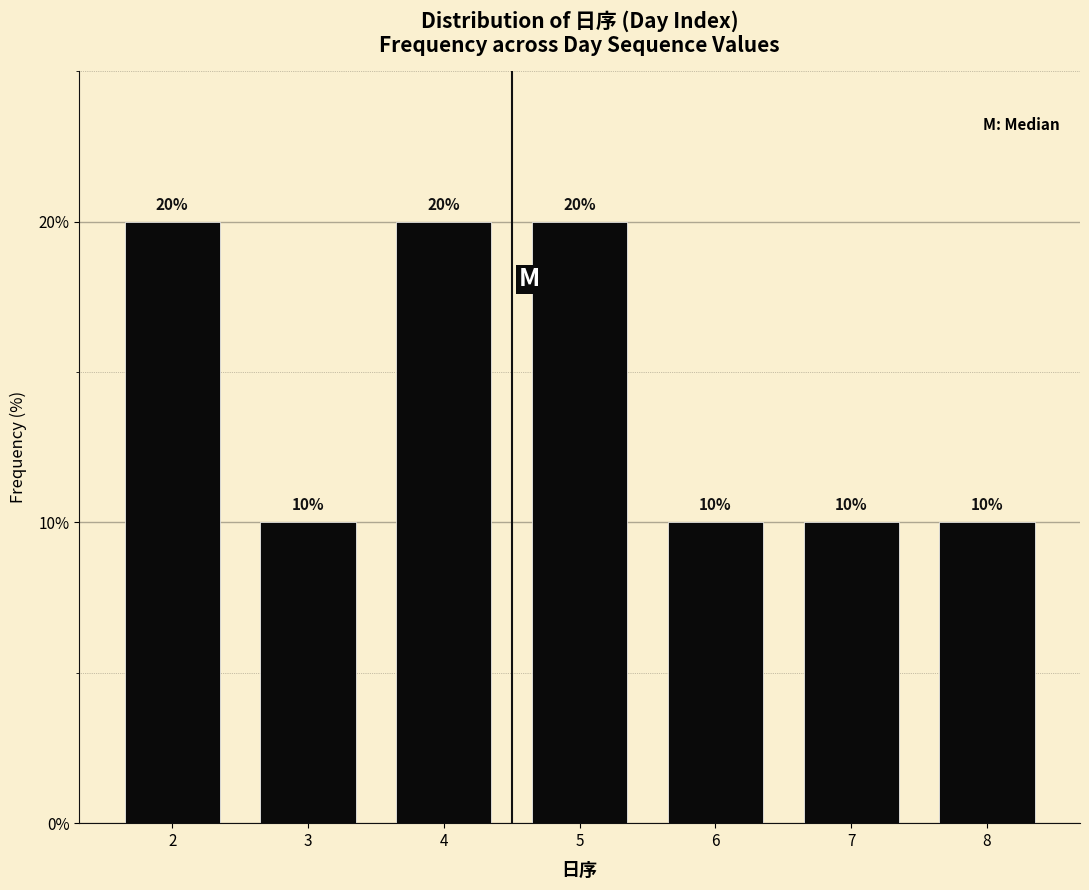

Reading right to left, extract all data points from this chart.

10	10	10	20	20	10	20